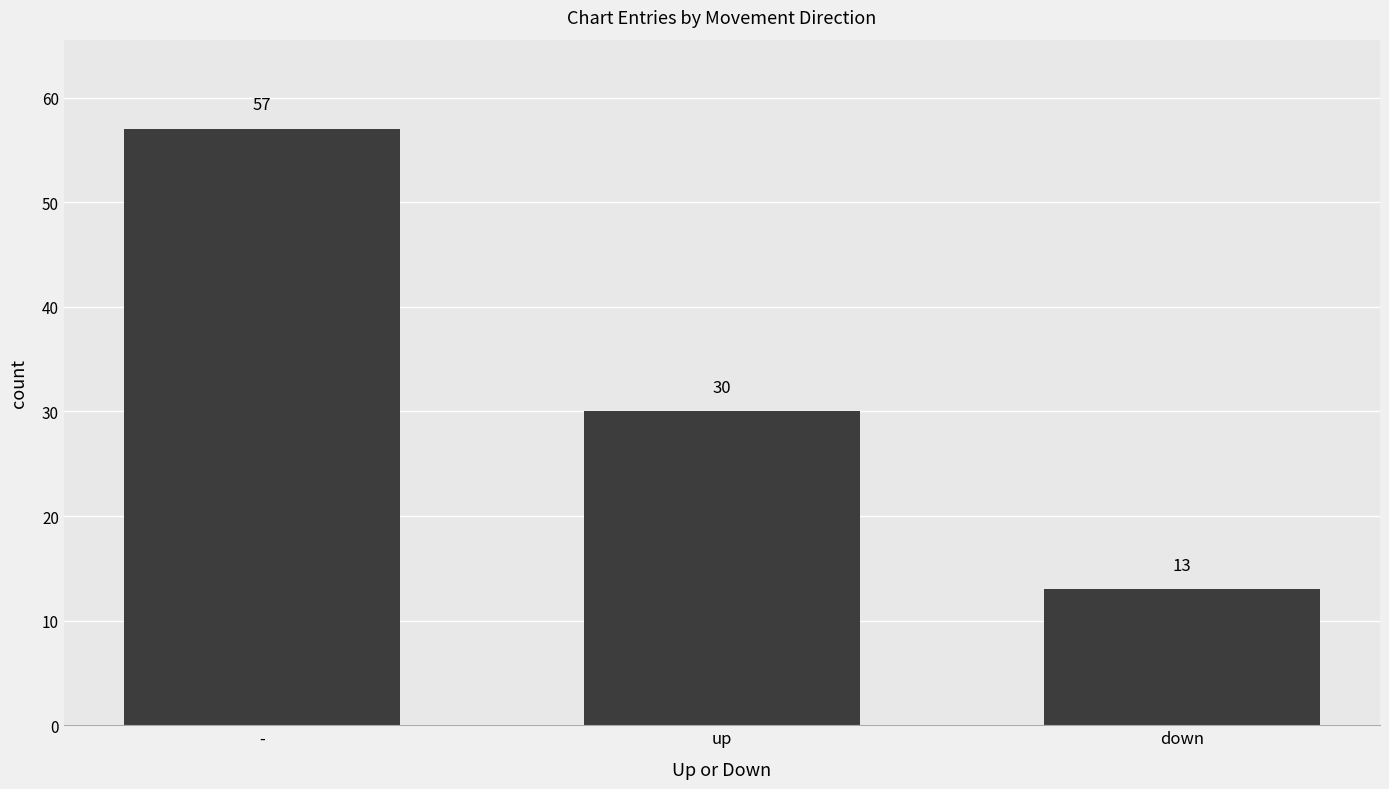

List the labels in order of value, smallest first.

down, up, -